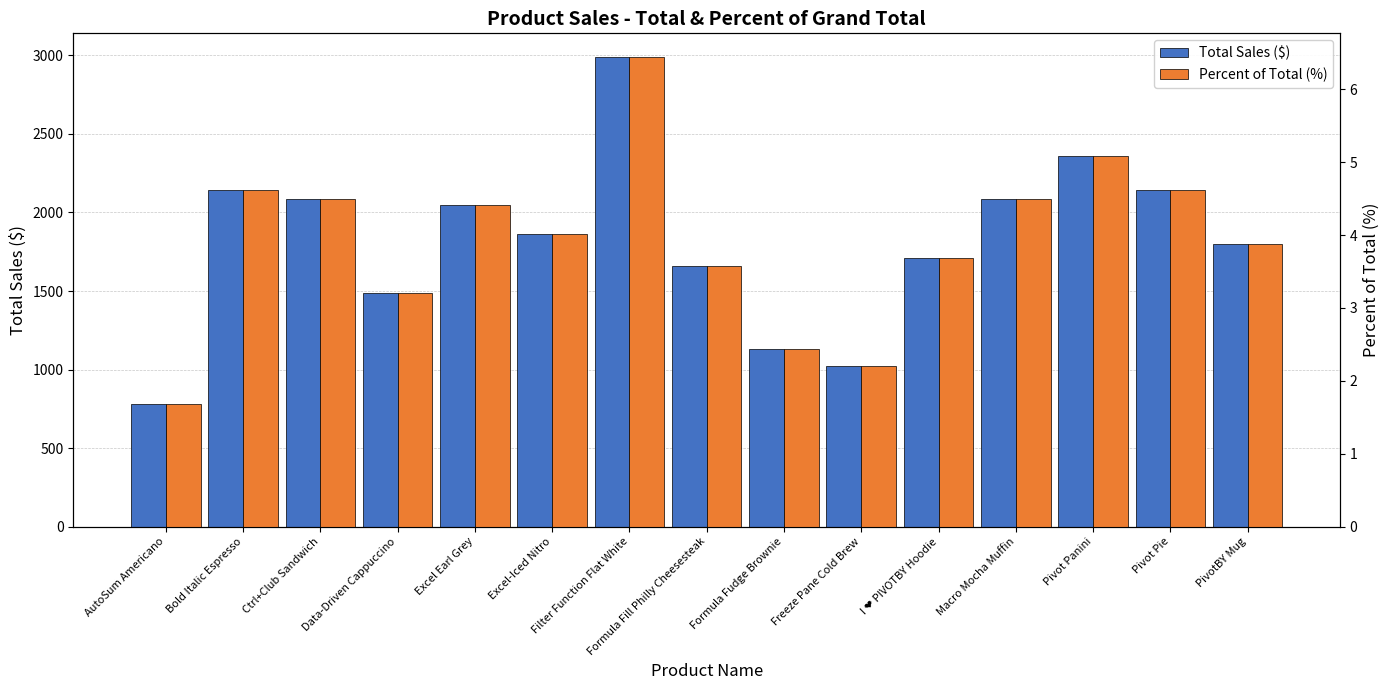

Which series has the largest total across all categories?

Total Sales ($)